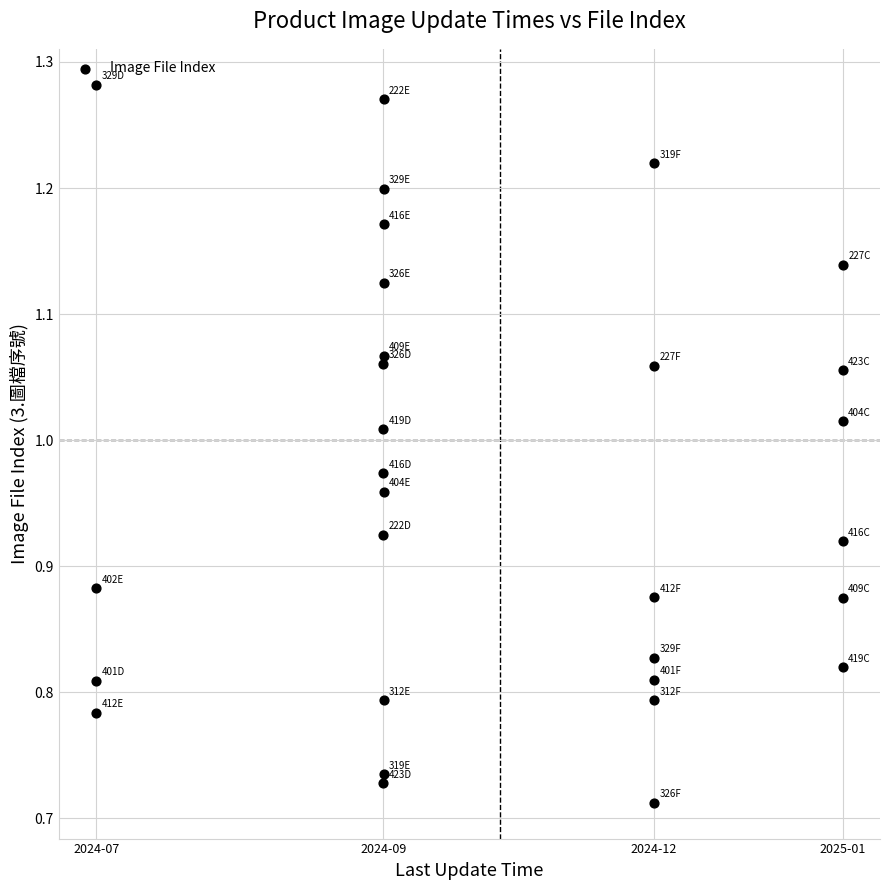

What is the range of Y values (max minus min)?

0.6